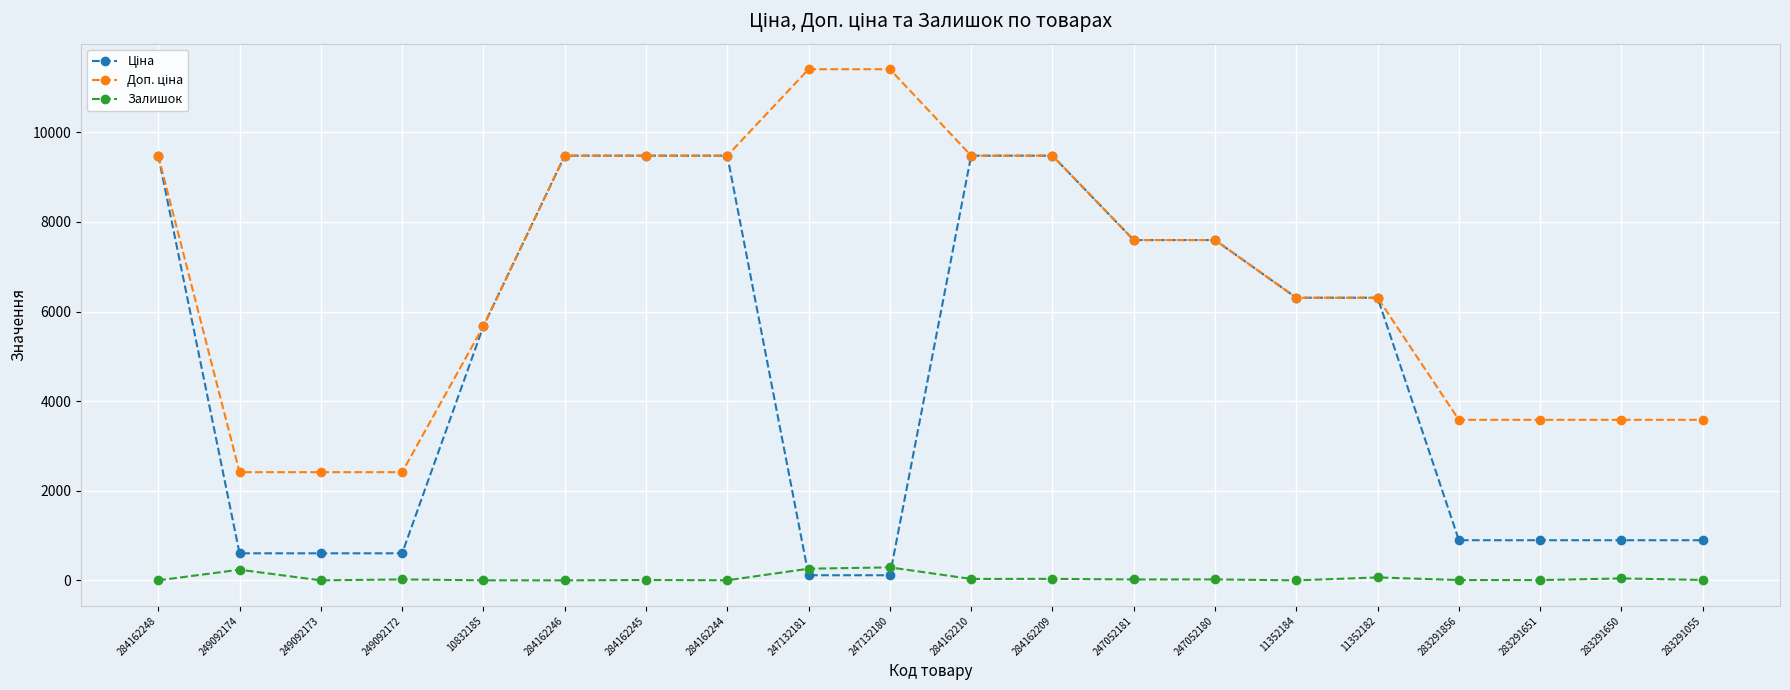

What is the label of the 11th point from the right?

247132180